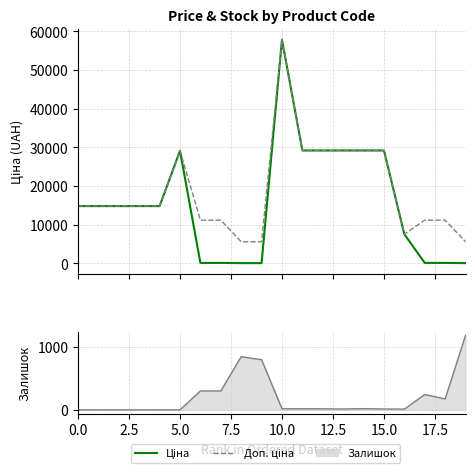

Does the chart have visible grid lines?

Yes